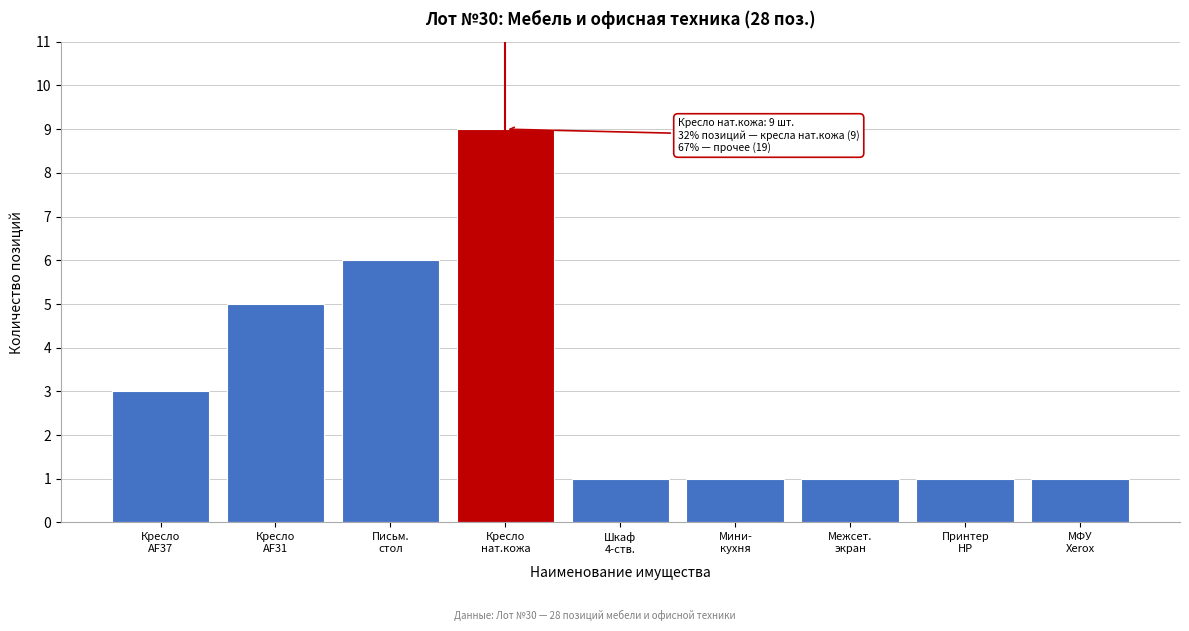

Reading left to right, list all the values displayed in this chart.

3	5	6	9	1	1	1	1	1